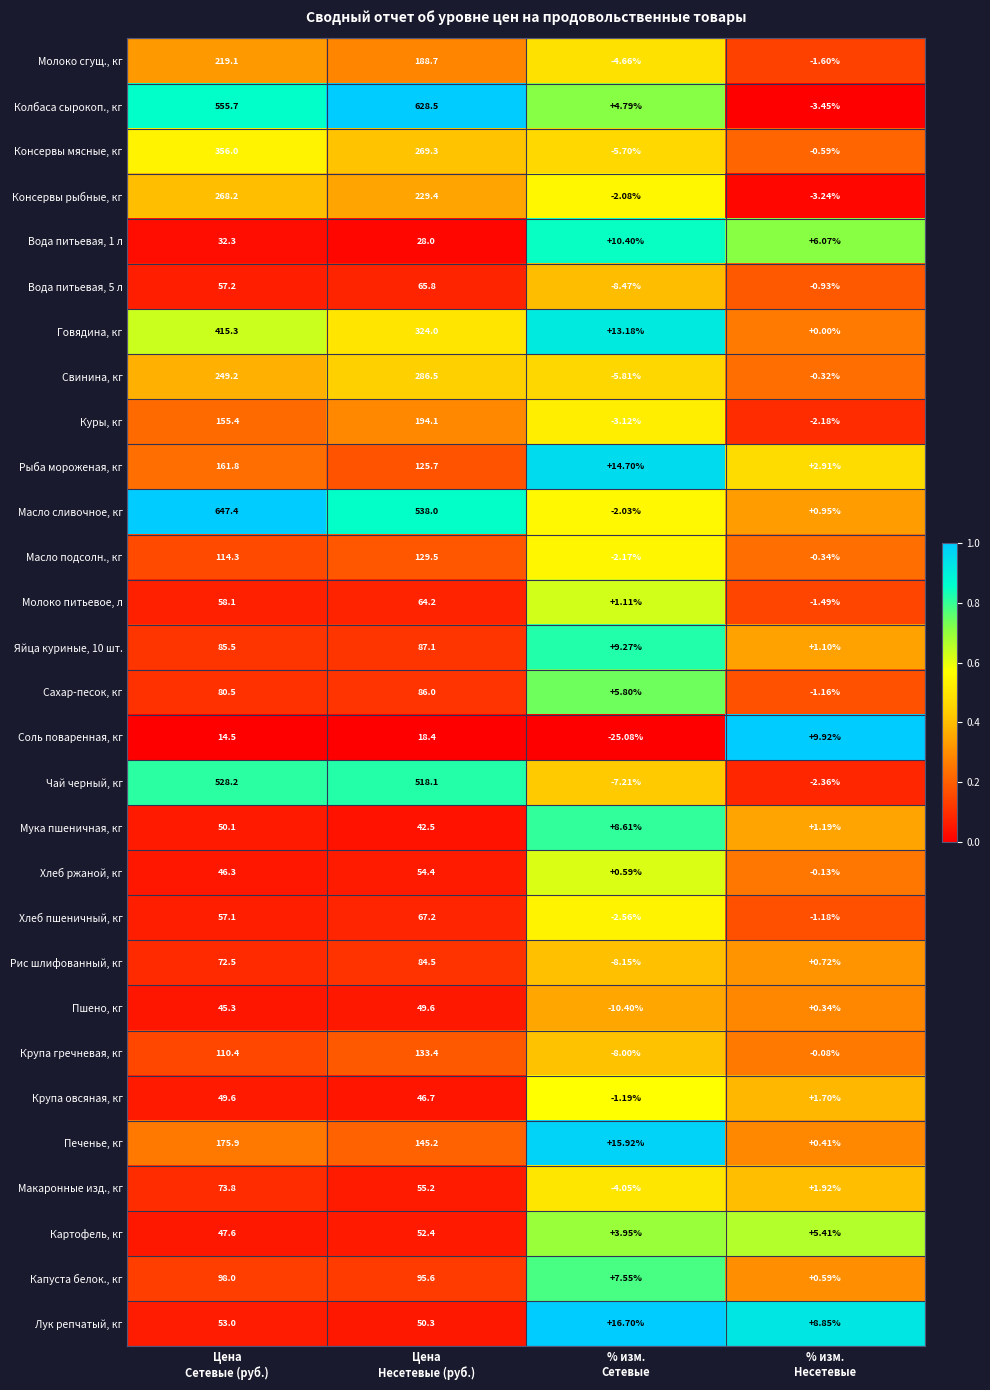

Which series has the widest spread of values?

Масло сливочное, кг